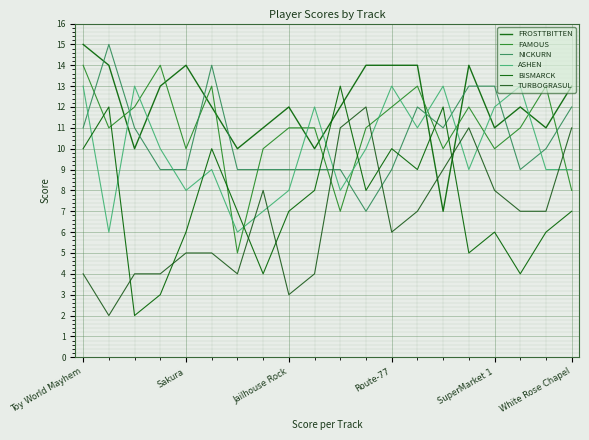

Reading left to right, transcribe all the data shown in this chart.

FROSTTBITTEN: 15	14	10	13	14	12	10	11	12	10	12	14	14	14	7	14	11	12	11	13
FAMOUS: 14	11	12	14	10	13	5	10	11	11	7	11	12	13	10	12	10	11	13	8
NICKURN: 11	15	11	9	9	14	9	9	9	9	9	7	9	12	11	13	13	9	10	12
ASHEN: 13	6	13	10	8	9	6	7	8	12	8	10	13	11	13	9	12	13	9	9
BISMARCK: 10	12	2	3	6	10	7	4	7	8	13	8	10	9	12	5	6	4	6	7
TURBOGRASUL: 4	2	4	4	5	5	4	8	3	4	11	12	6	7	9	11	8	7	7	11